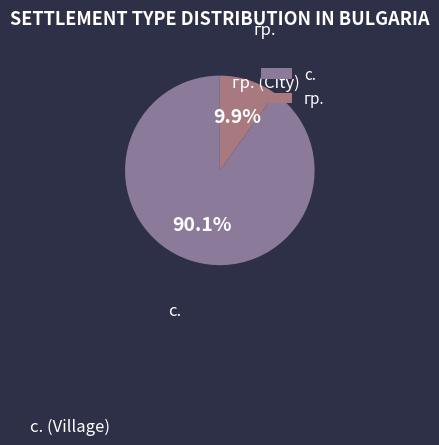

Which slice is the smallest?

гр.